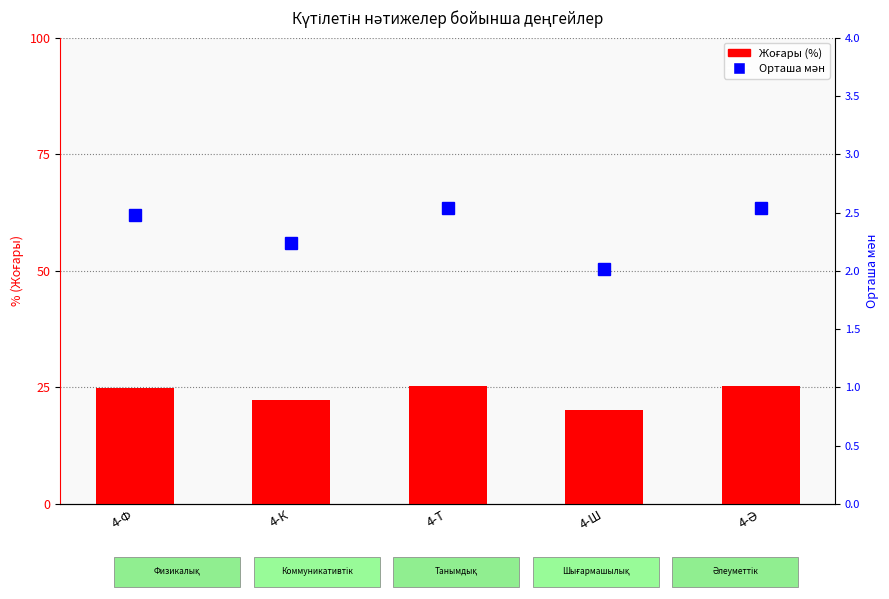

Which series has the largest range (max minus min)?

Жоғары